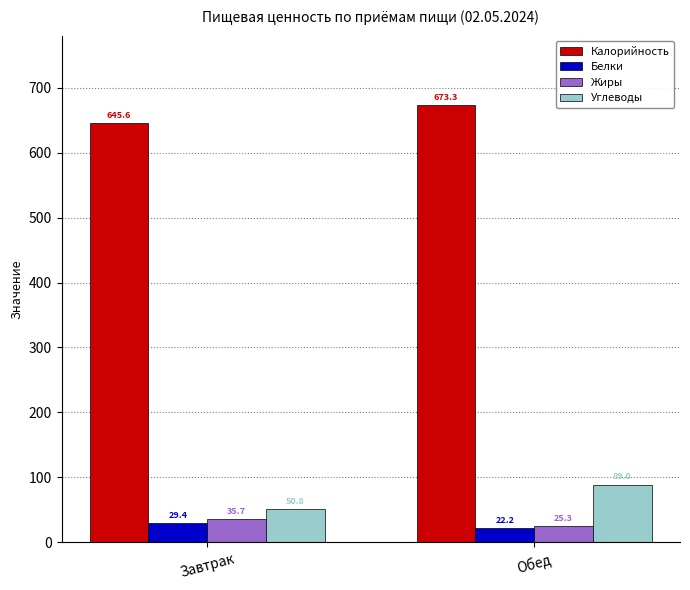

At how many categories does at least one series exceed 55?

2